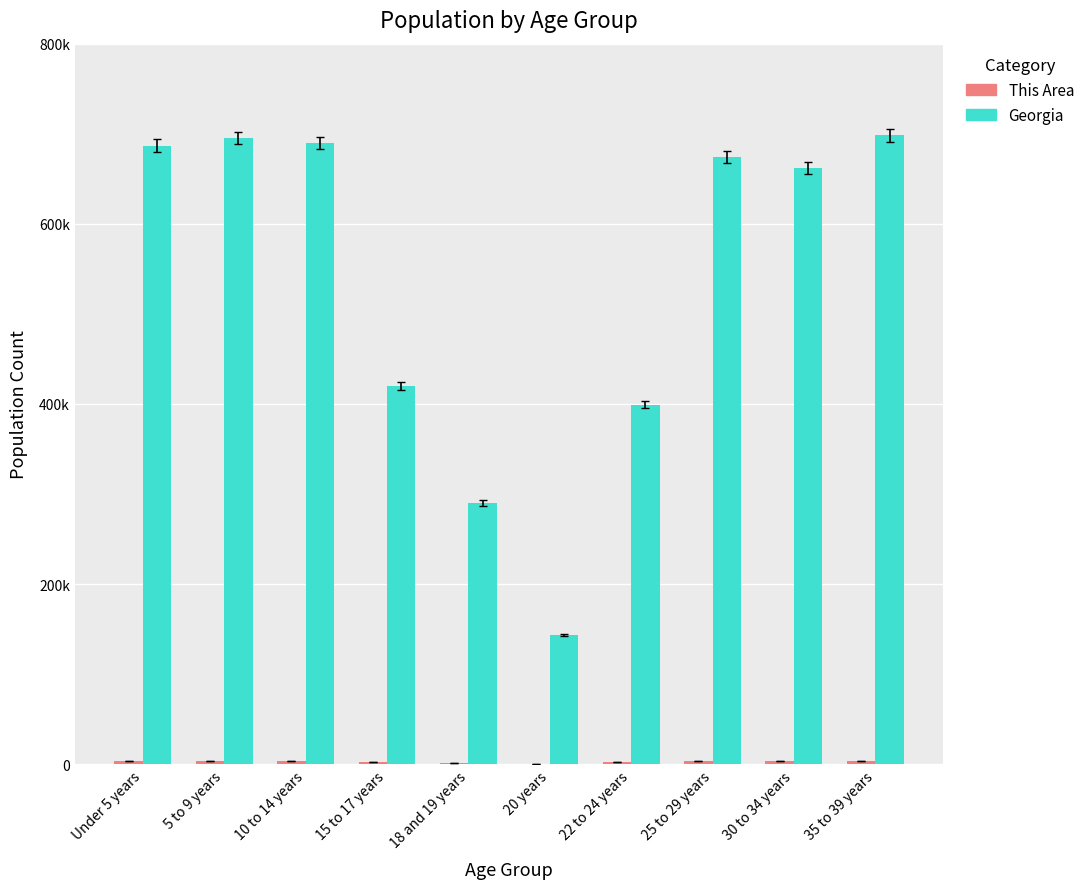

Does the chart contain stacked bars?

No